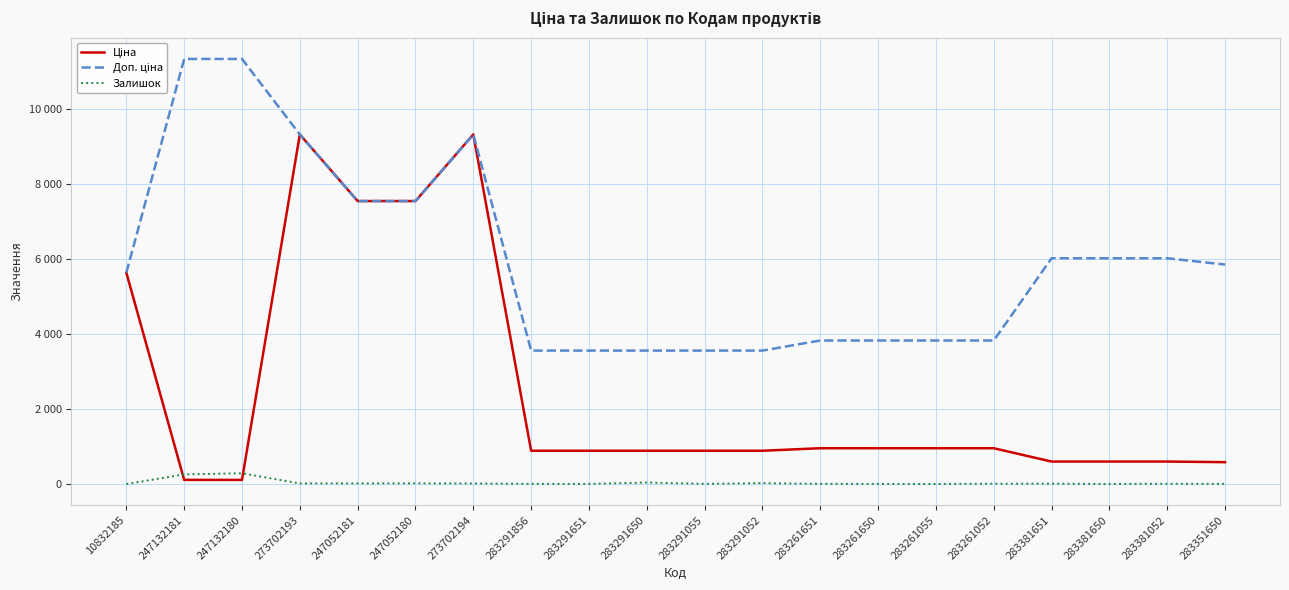

Which category has the highest value in the Ціна series?

273702193